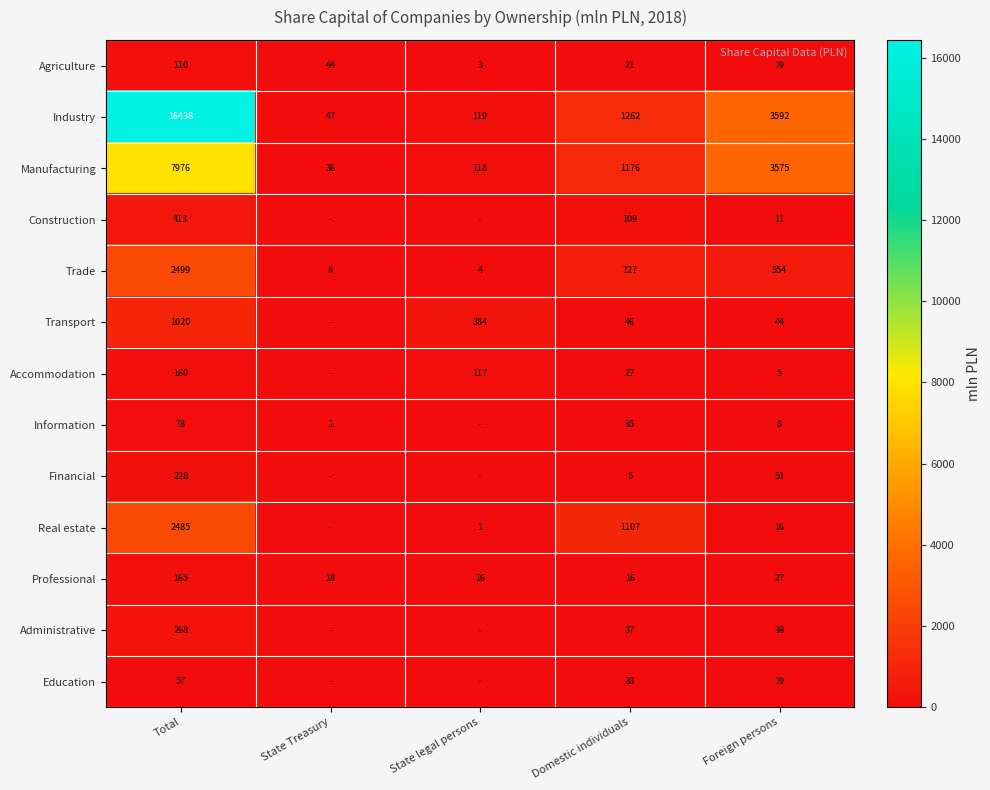

The Education series shows 19 at Foreign persons. True or false?

True